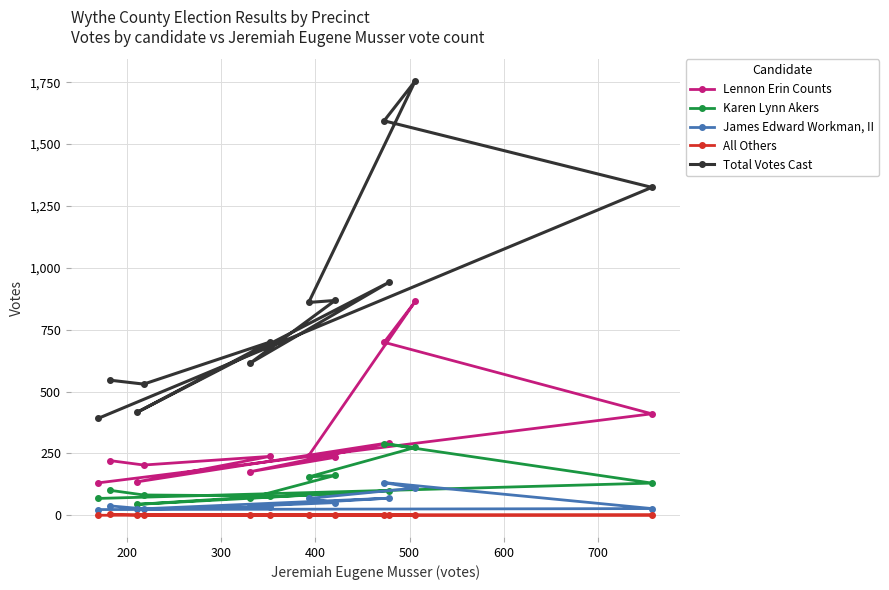

What are all the series names shown in the legend?

Lennon Erin Counts, Karen Lynn Akers, James Edward Workman, II, All Others, Total Votes Cast